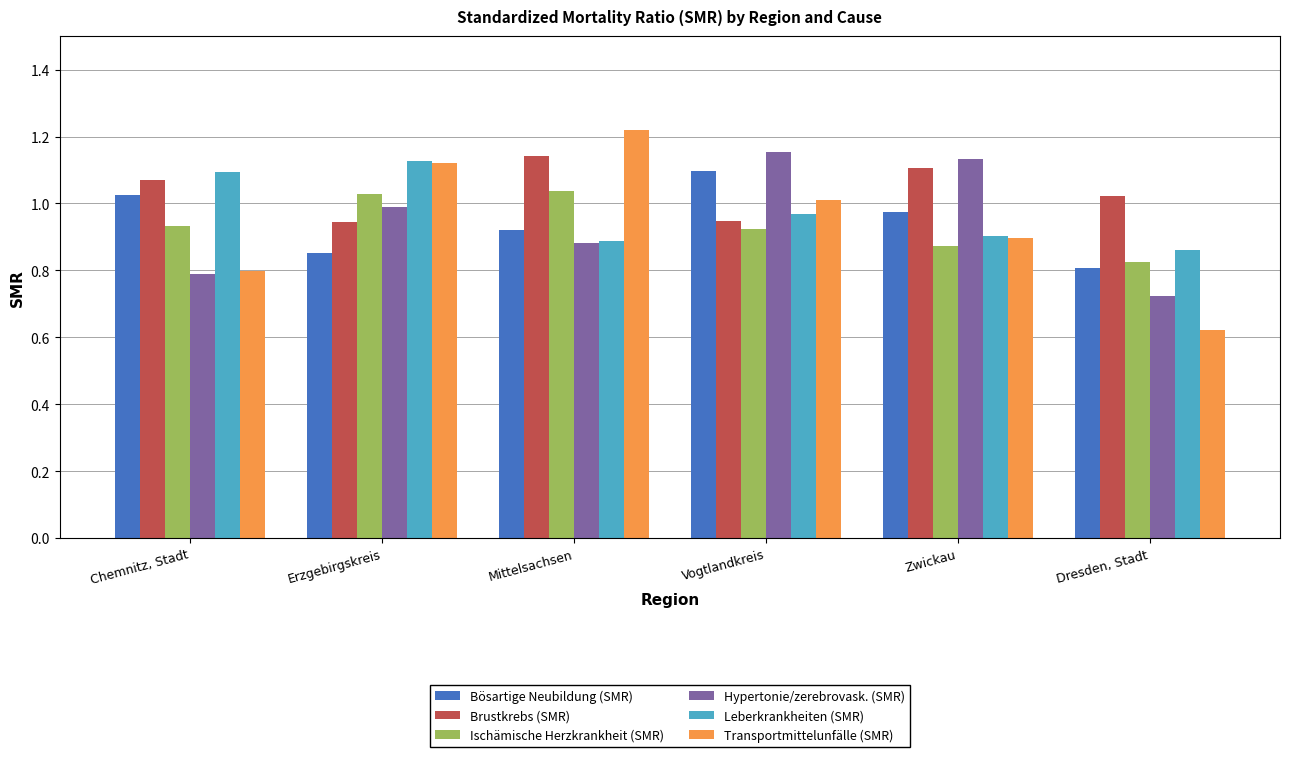

What is the difference between the highest and lowest values at Erzgebirgskreis?

0.3